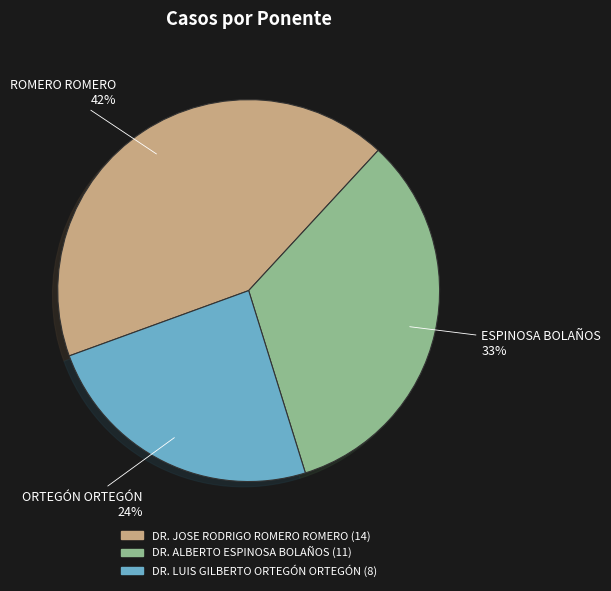

True or false: DR. ALBERTO ESPINOSA BOLAÑOS accounts for 42% of the total.

False